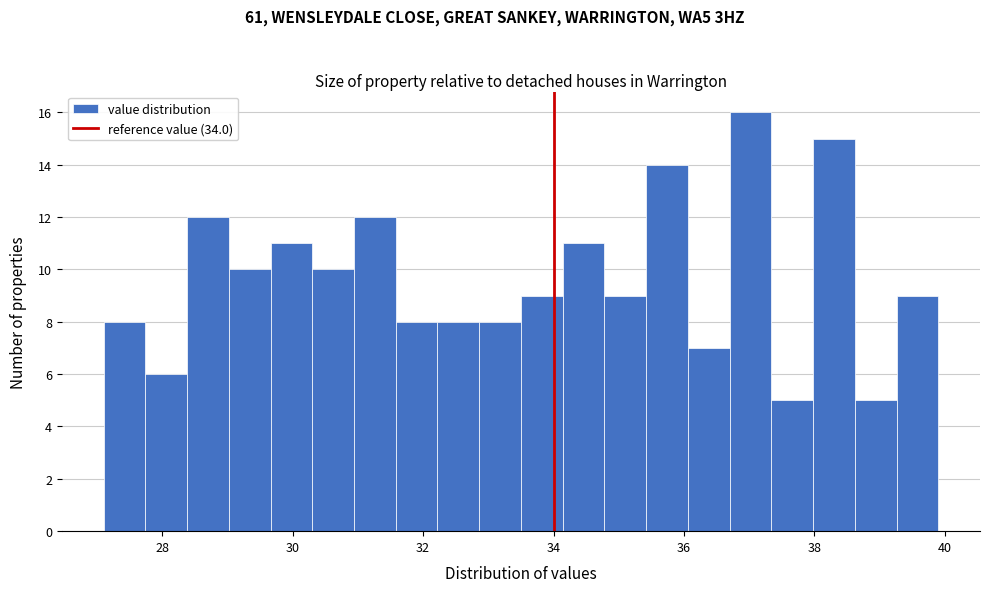

Around what value on the x-axis is the tallest bar? Give the approximate position of its centre, as read against the axis.

37.0